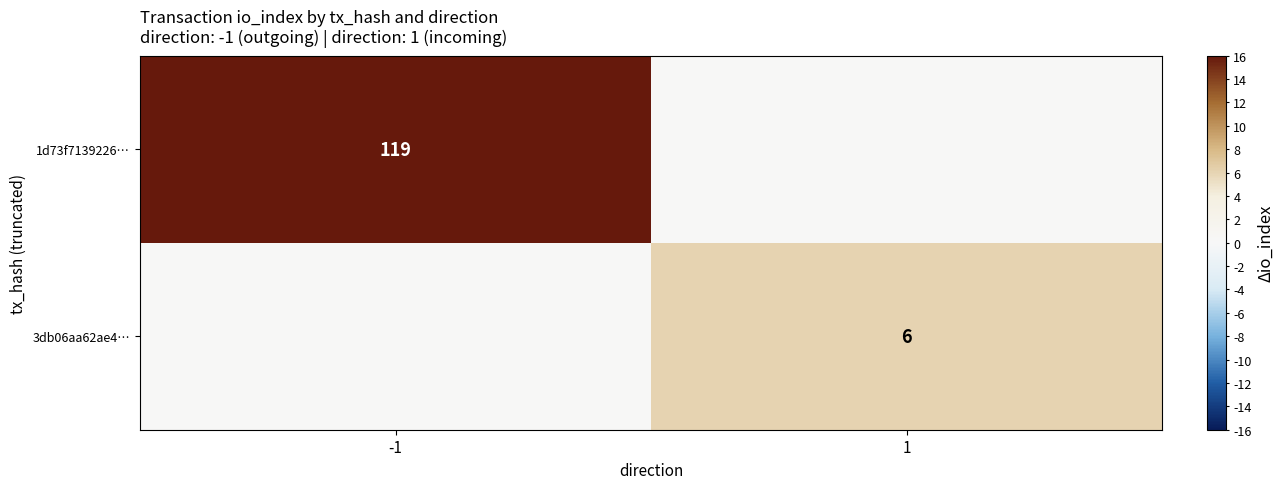

Is it true that 3db06aa62ae4… equals 6 at 1?

True